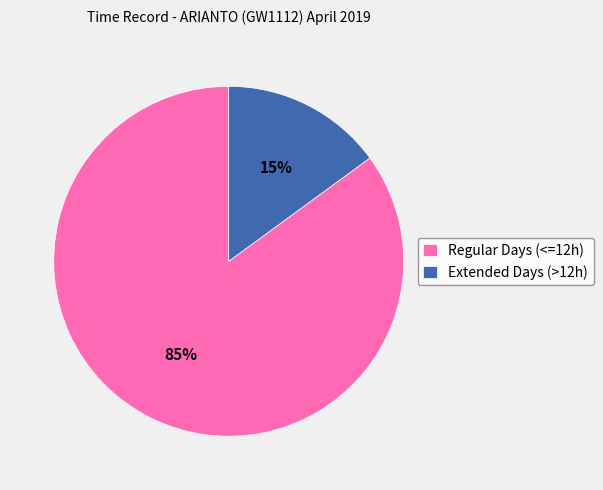

Does any single category account for the majority?

Yes